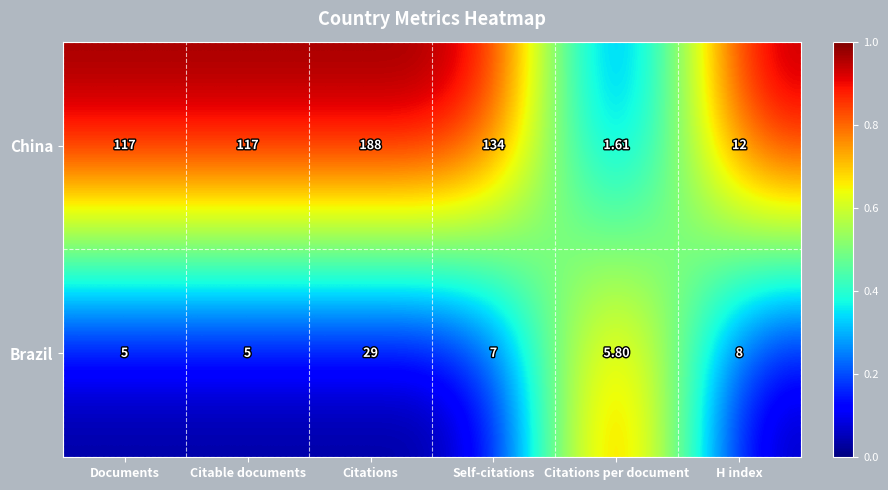

Which series changed the most between Self-citations and Citations per document?

China